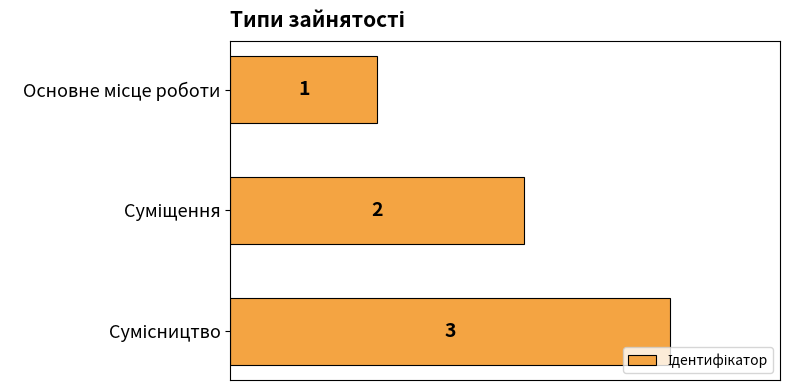

What is the sum of all values?

6